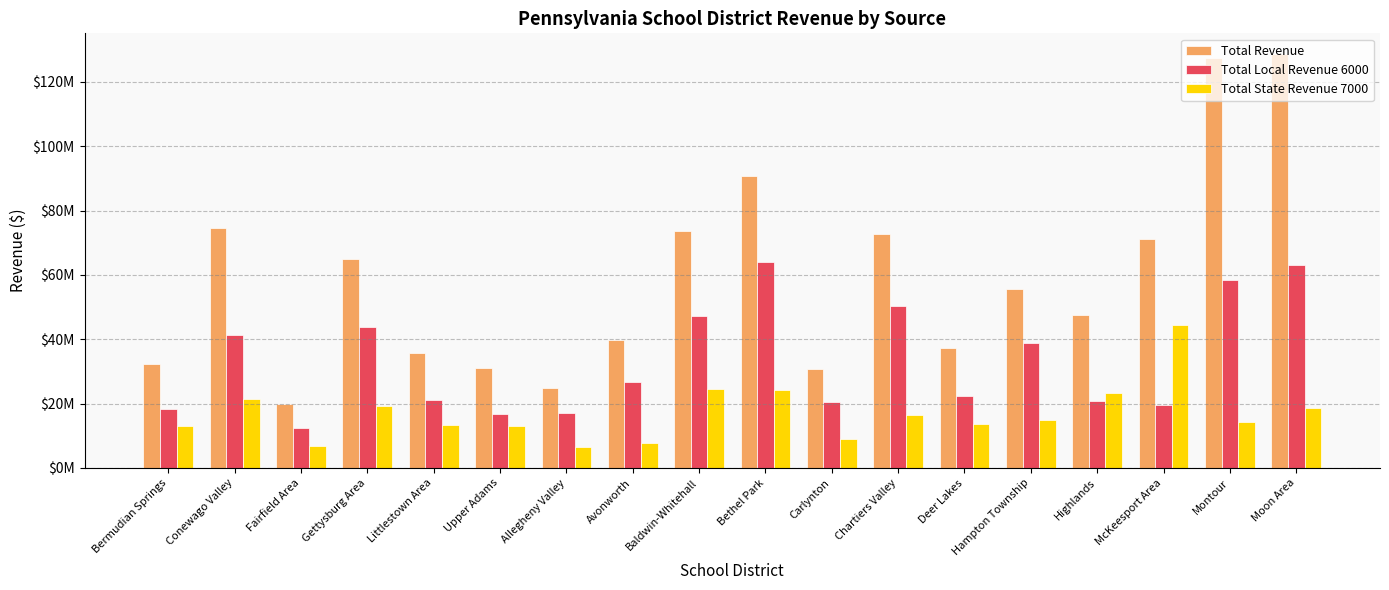

What is the difference between the second highest and minimum values in the Total Local Revenue 6000 series?

50705653.6